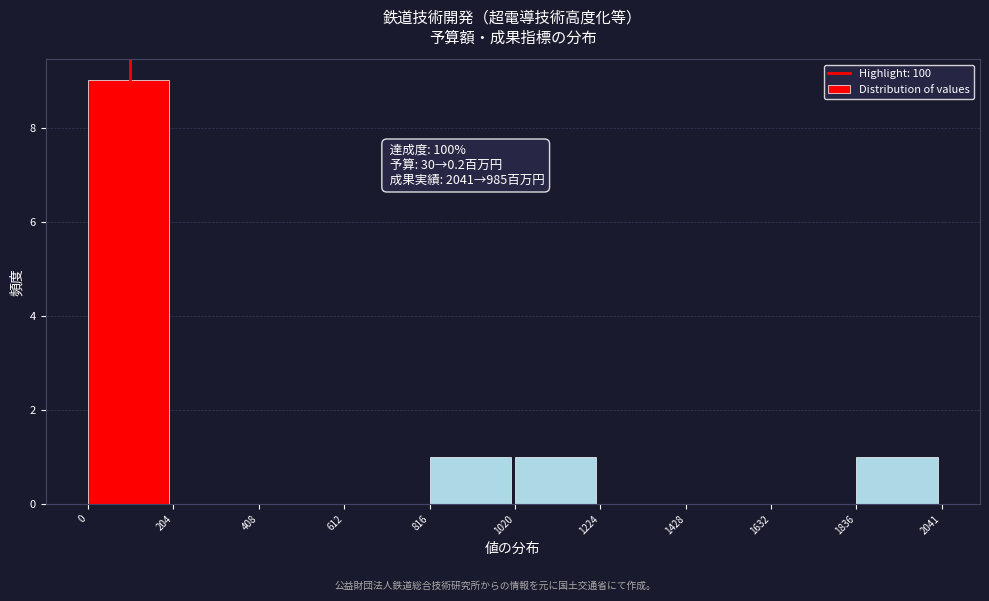

Over which range of the x-axis is the bar tallest?

0 to 204